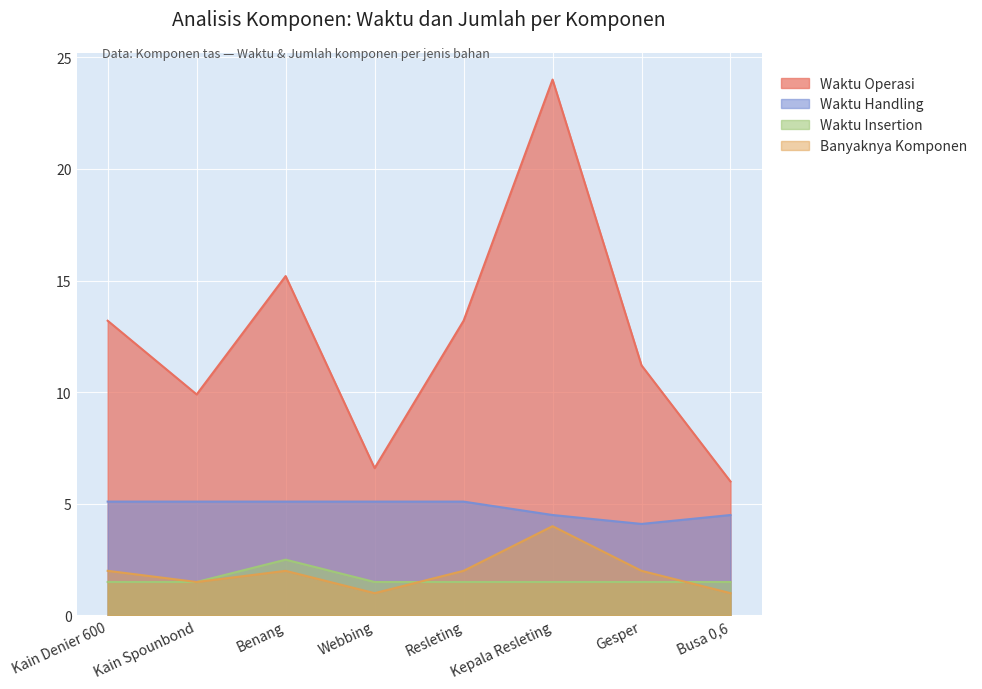

In Waktu Handling, how many points are lower than both neighbors (excluding endpoints)?

1